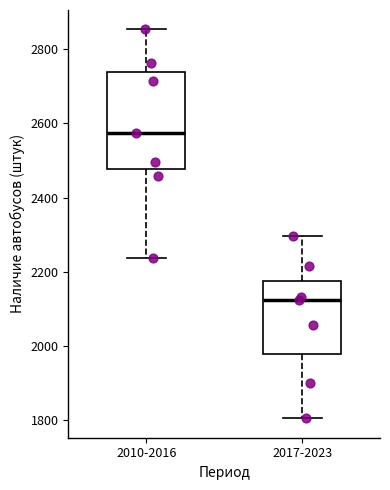

Reading left to right, transcribe this box plot: for each box, give where its median line is, the range the box spans, and where its two whiskers end, as read against the y-axis. The values are not printed on the chart, so give them approximately, as read against the axis.

2010-2016: median 2580, box 2480 to 2740, whiskers 2240 to 2860
2017-2023: median 2120, box 1980 to 2180, whiskers 1800 to 2300